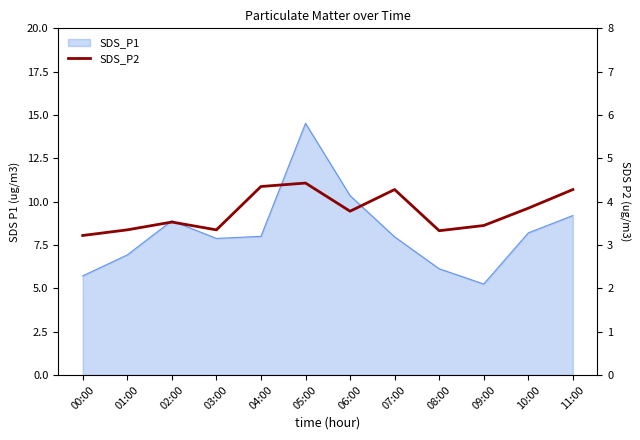

True or false: the data has more than 1 interior local peaks.

True